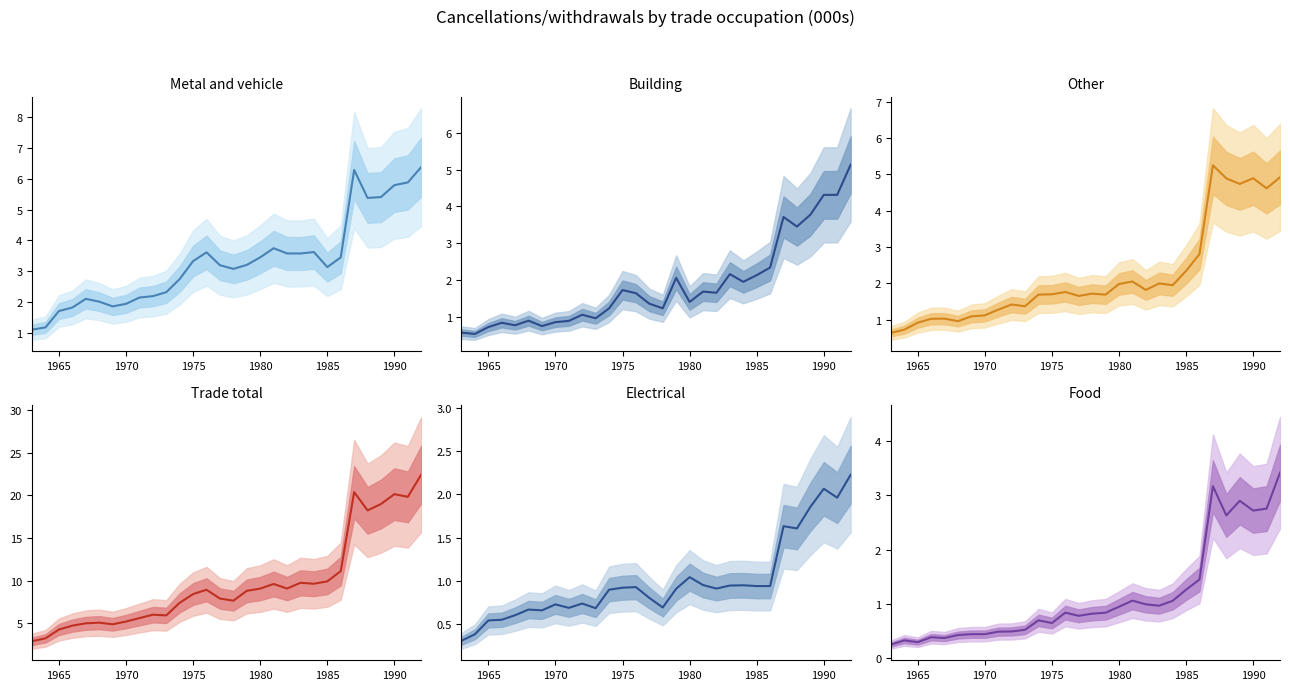

What is the minimum value for Other?

0.6